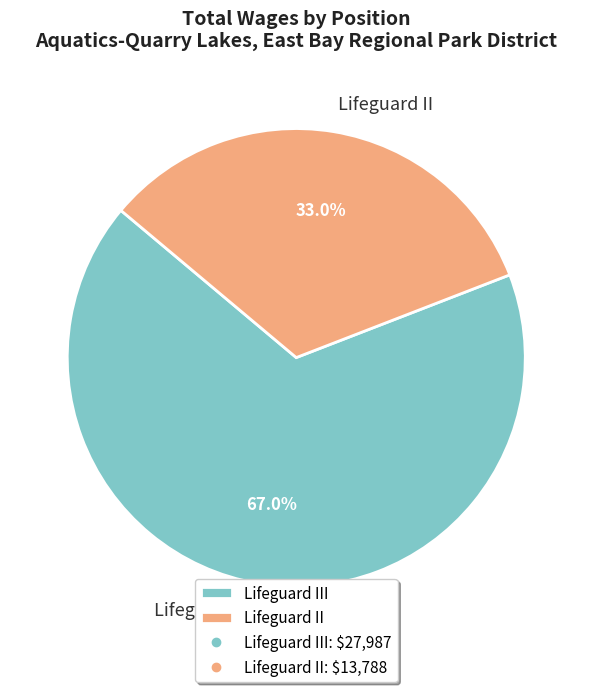

Is there a majority slice in this chart?

Yes